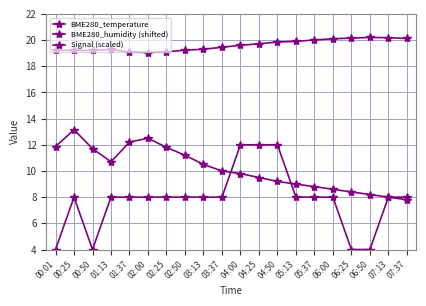

How many lines are shown in the chart?

3